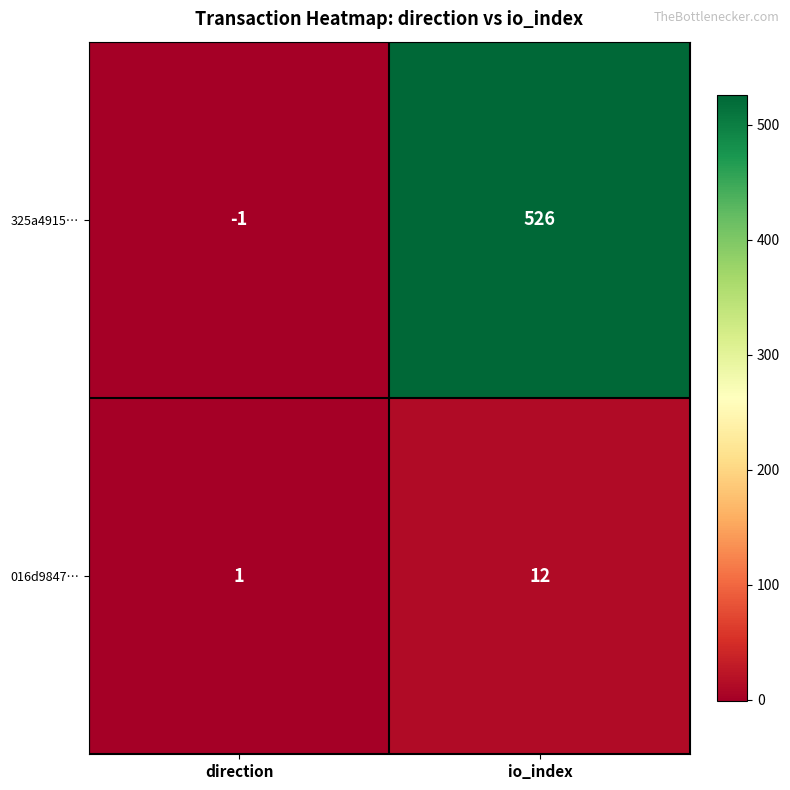

What is the sum of all 325a4915… values?

525